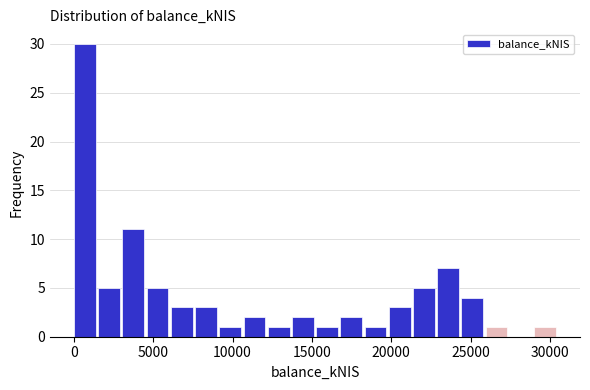

Around what value on the x-axis is the tallest bar? Give the approximate position of its centre, as read against the axis.

500